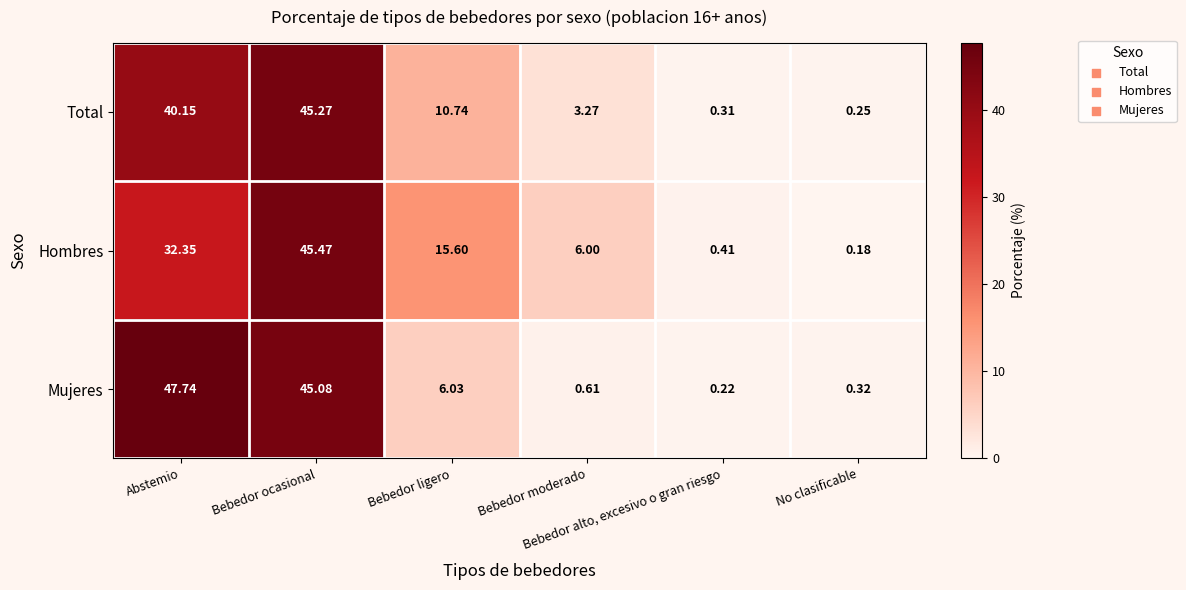

What is the spread (max minus min) of values at Bebedor ligero?

9.6